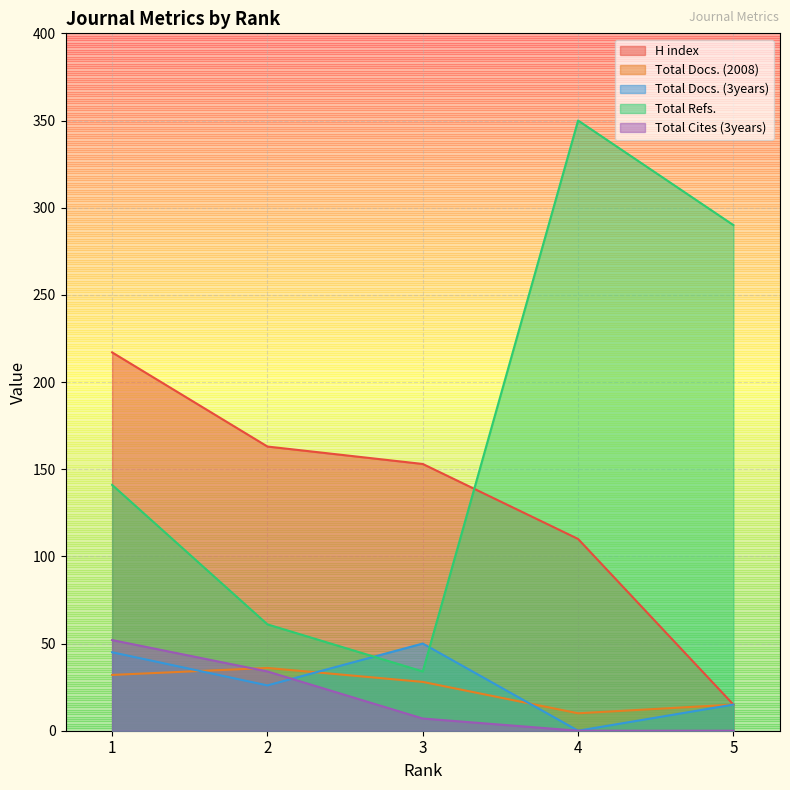

How many data points in Total Docs. (3years) are above 26?

2